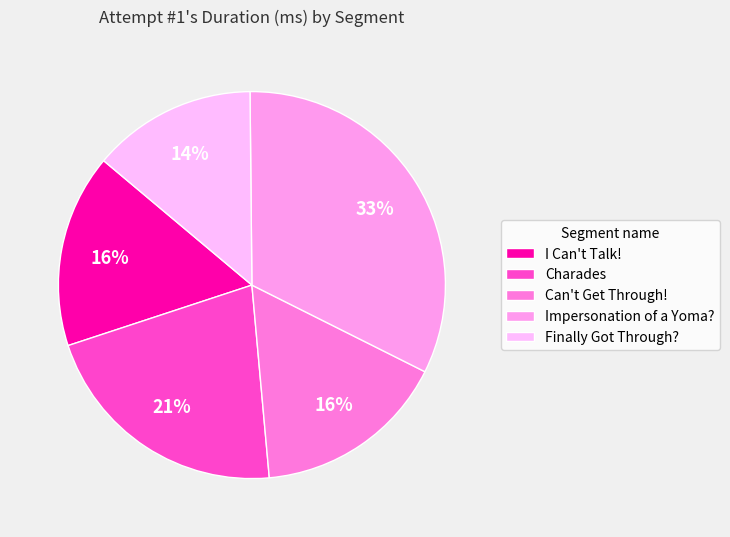

Does Can't Get Through! account for over 50% of the chart?

No